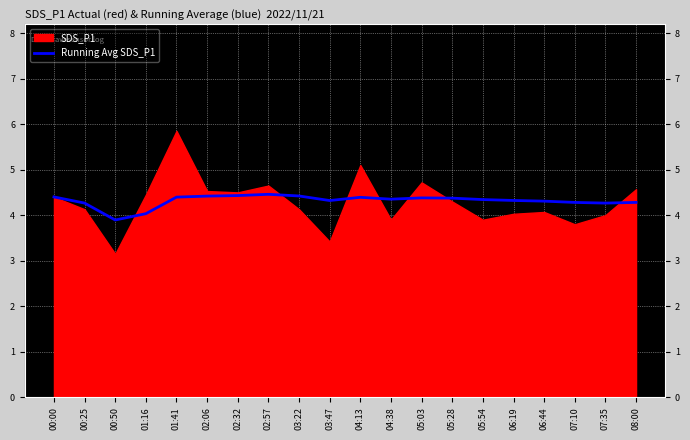

Is it true that the value at 07:35 is 2.5?

False